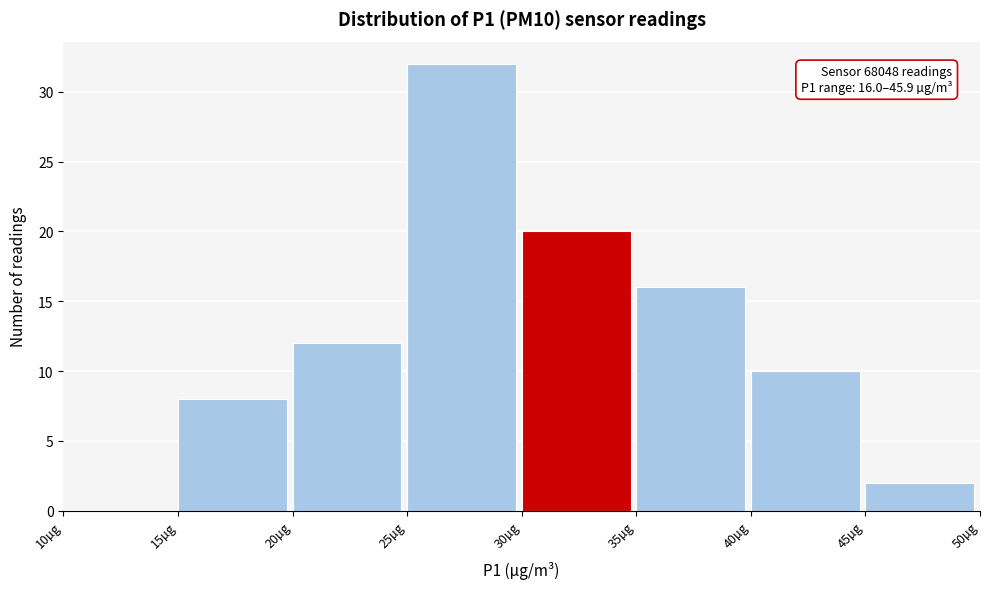

Over which range of the x-axis is the bar tallest?

25 to 30